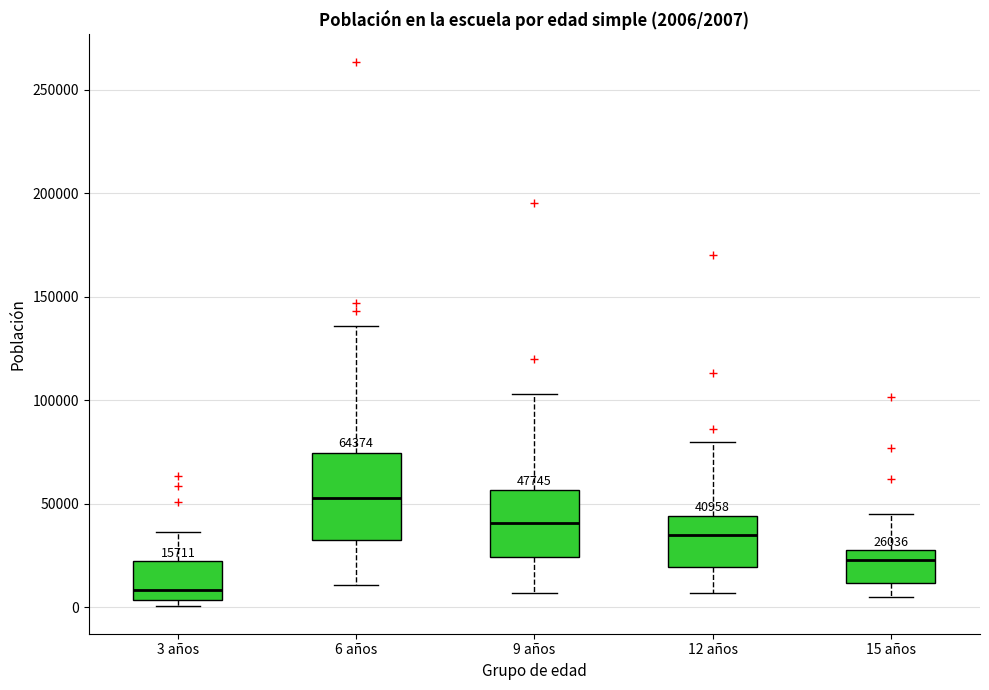

Which box's median line is the lowest?

3 años